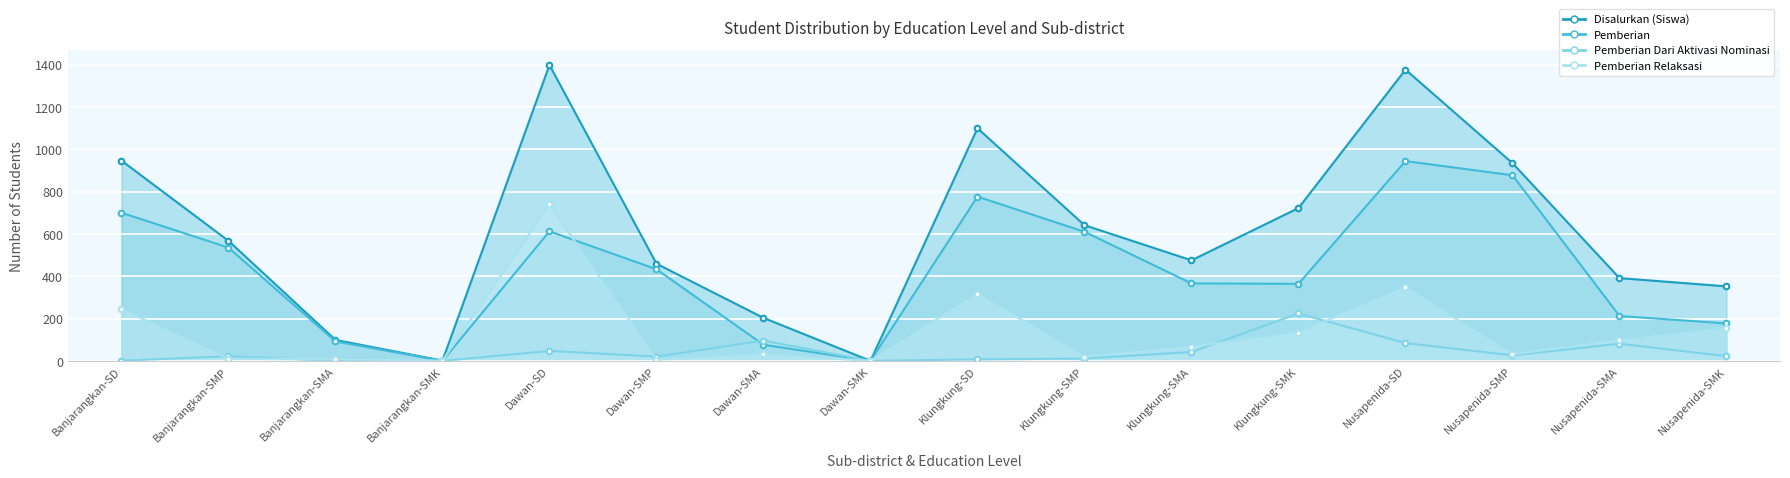

Rank the series at Klungkung-SMA from highest to lowest value.

Disalurkan (Siswa), Pemberian, Pemberian Relaksasi, Pemberian Dari Aktivasi Nominasi